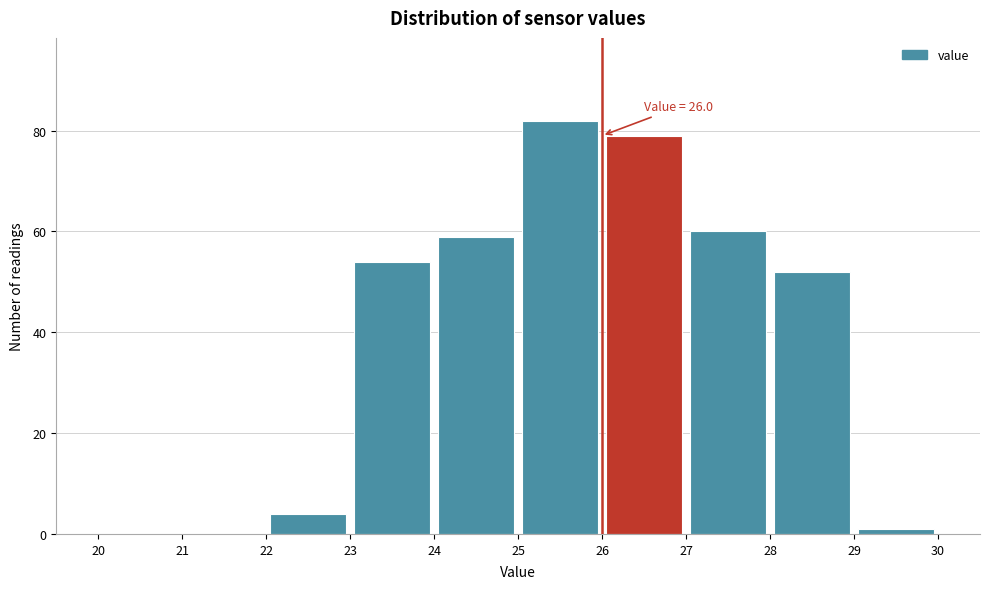

Over which range of the x-axis is the bar tallest?

25 to 26